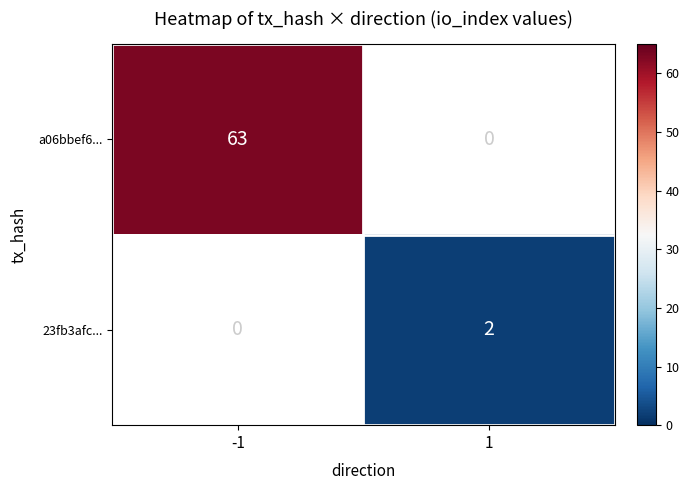

True or false: 23fb3afc... has a value of 1 at 1.

False